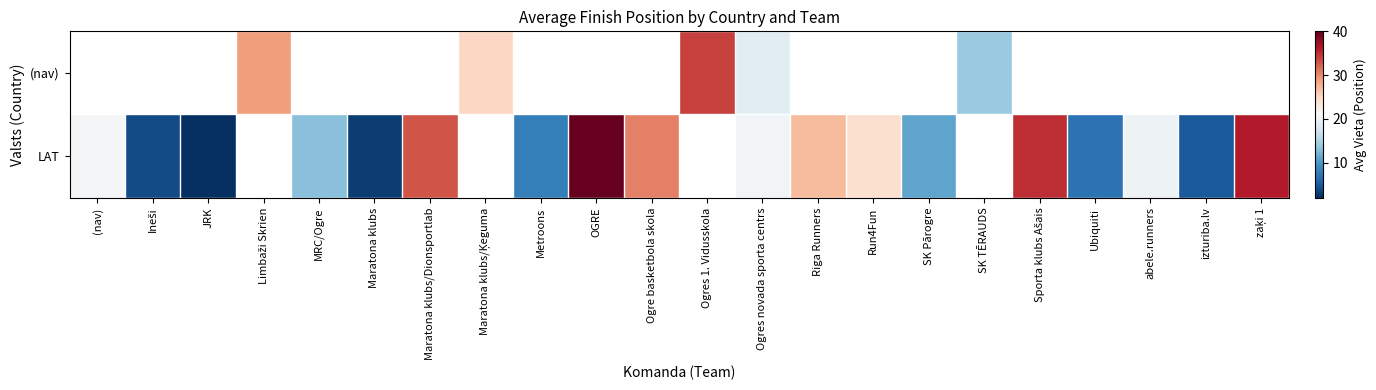

What is the greatest value displayed?

40.0